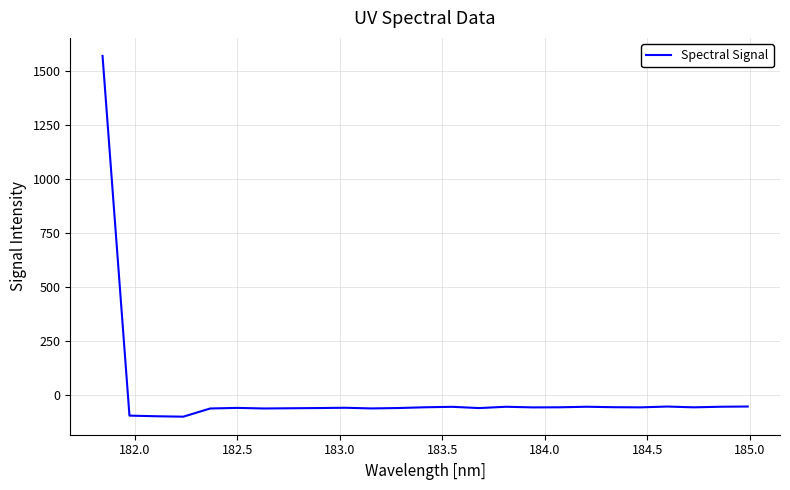

What is the maximum value shown in the chart?

1569.5